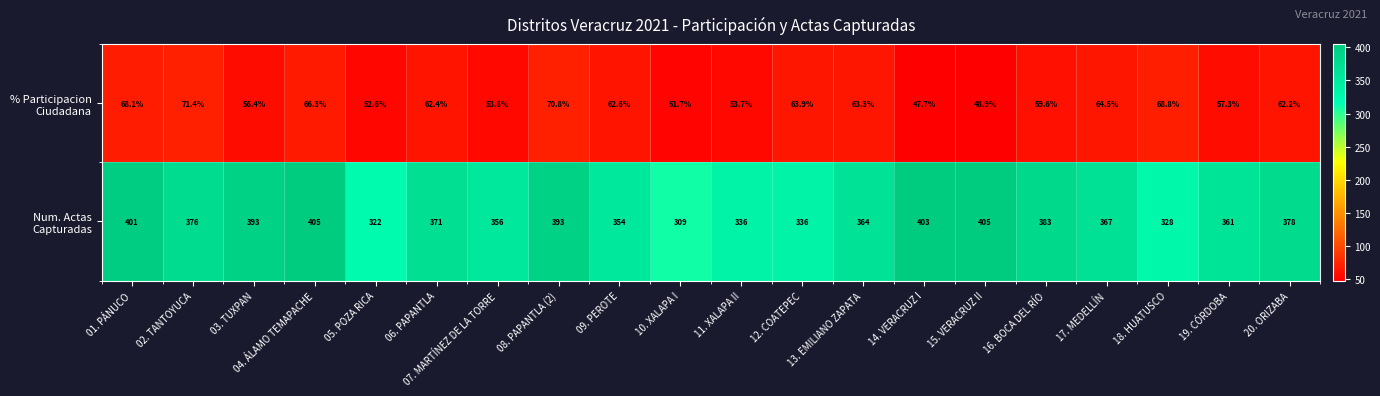

What is the minimum value shown in the chart?

47.7